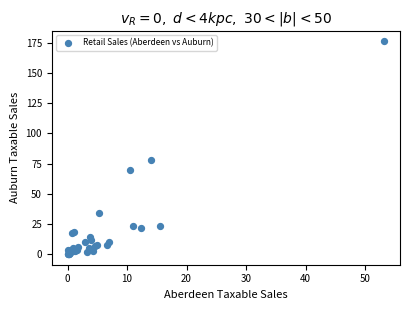

What Y value in the scatter plot is closest to 88?

78.0